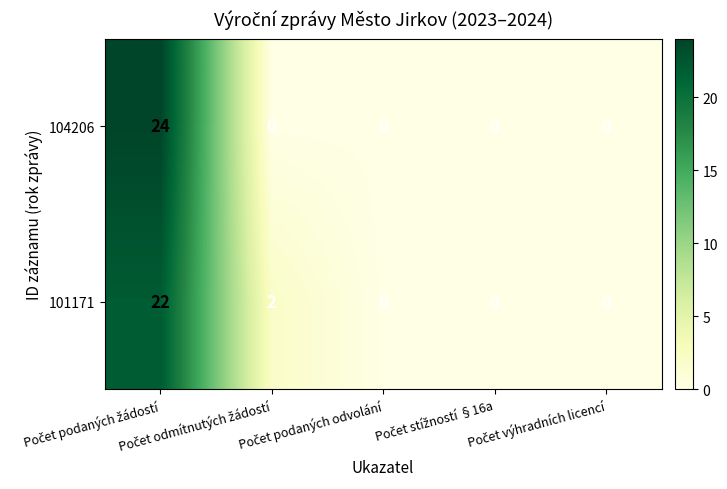

What is the average value of the 101171 series?

5